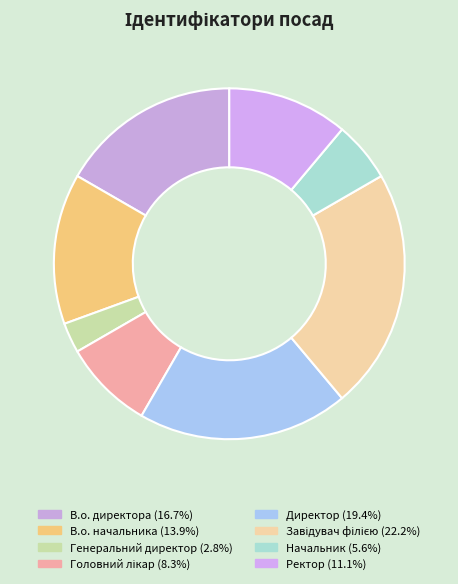

How many segments does this pie chart have?

8